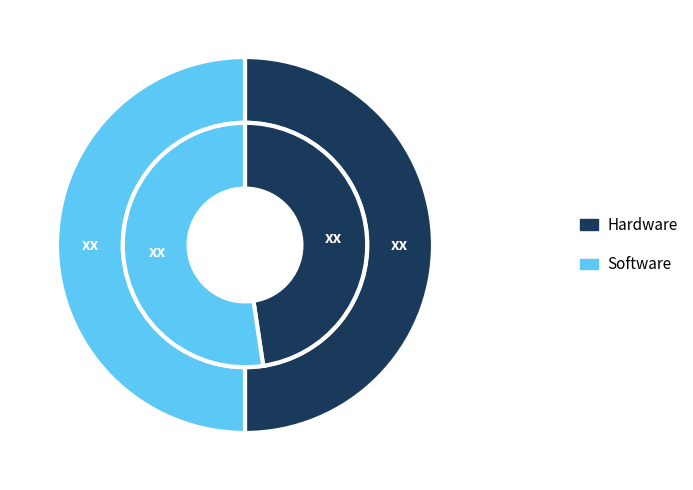

How many slices are in this pie chart?

2